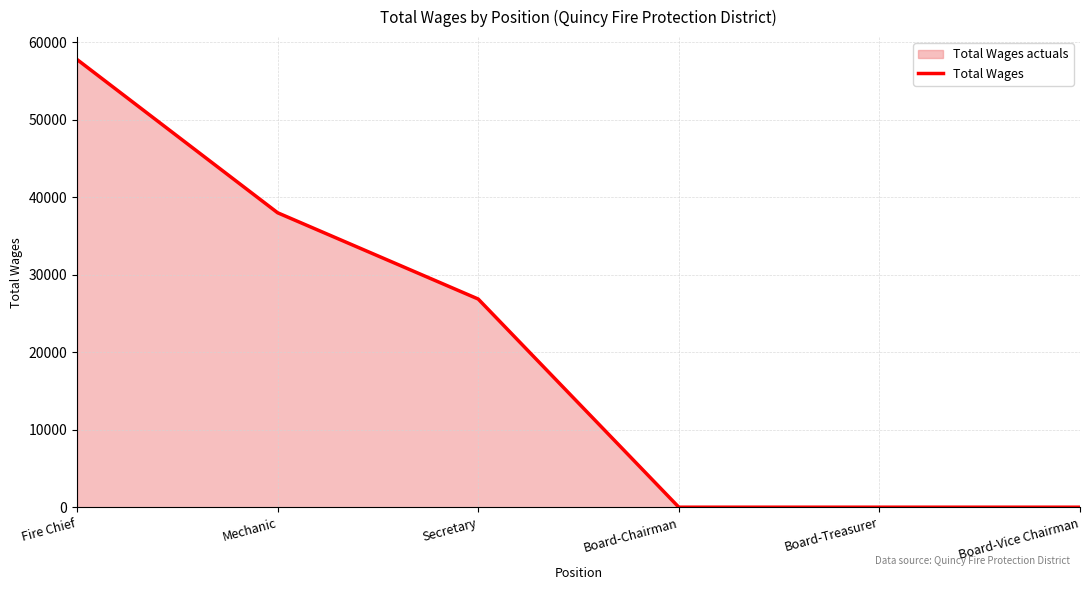

The value at Board-Chairman is -35861. True or false?

False